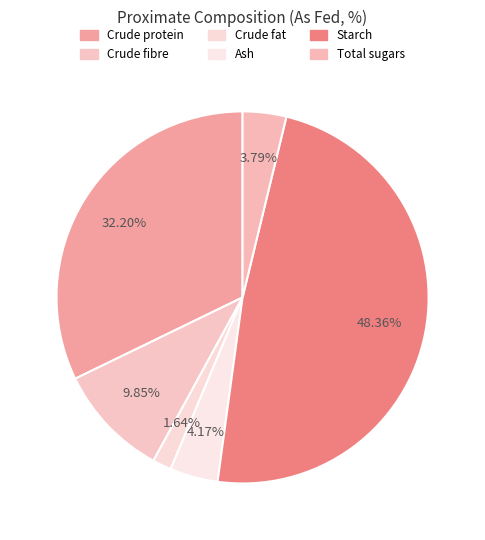

What percentage is the Crude fat slice, to the nearest percent?

2%